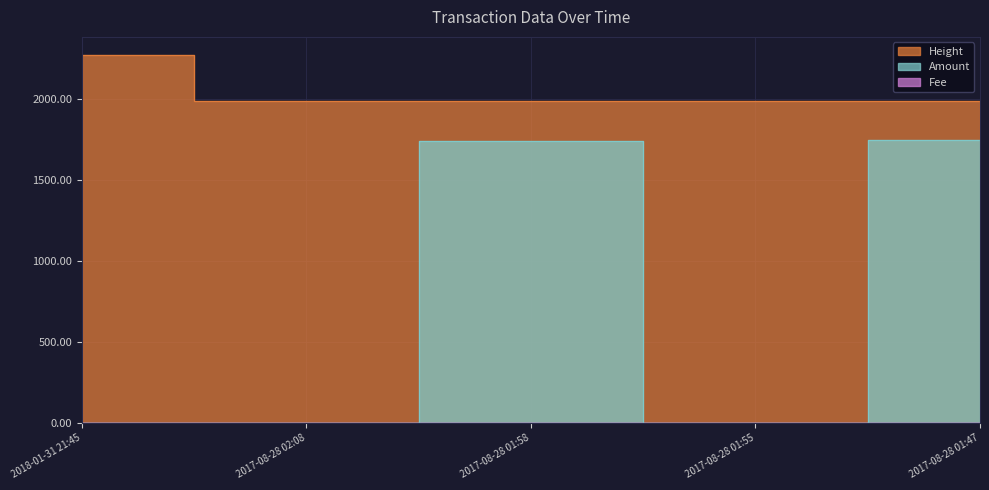

True or false: Height has more than 1 interior local peaks.

False